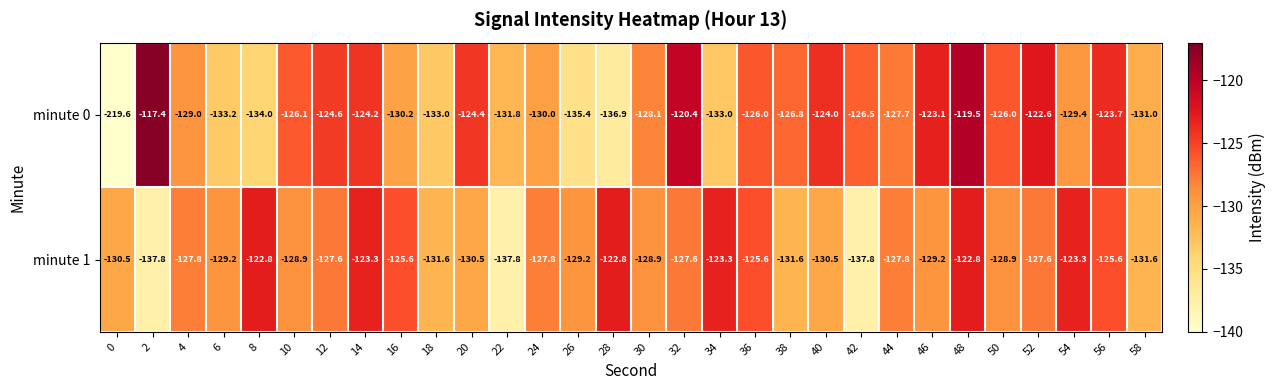

At which category is the sum across all series the highest?

48